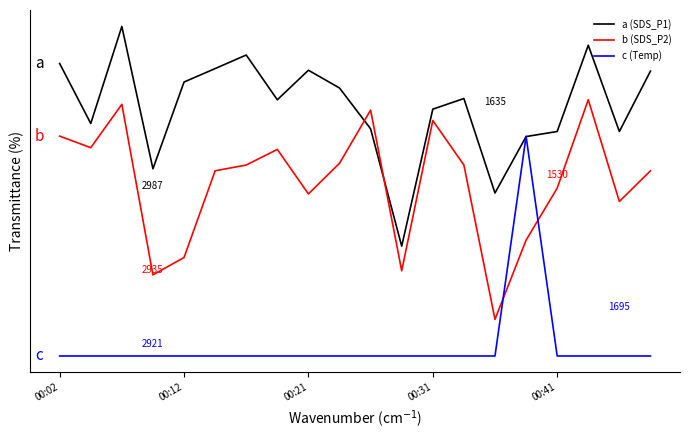

True or false: a (SDS_P1) has more than 0 points higher than both neighbors.

True